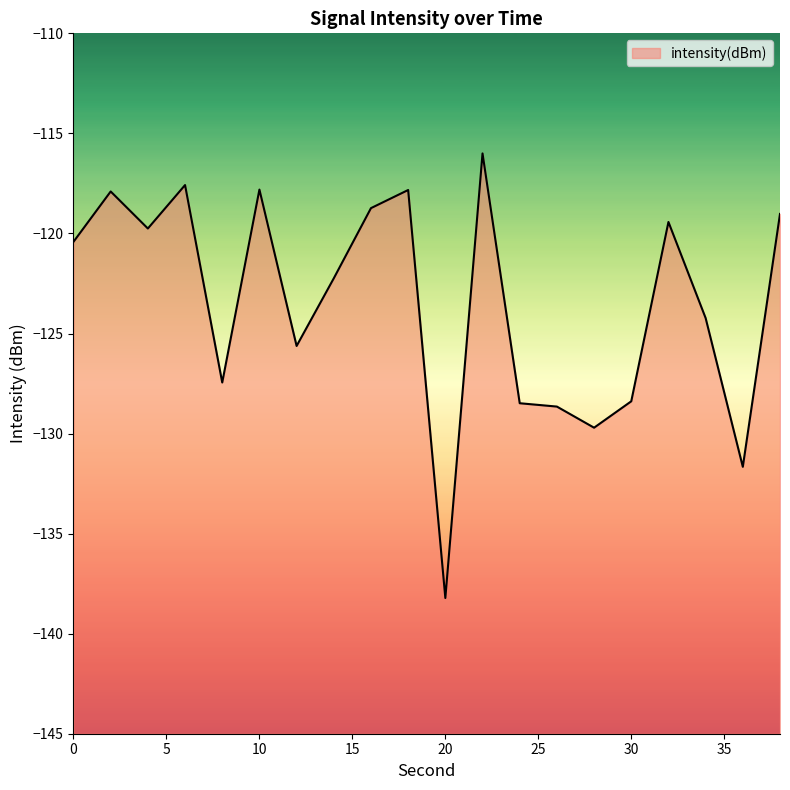

Reading right to left, list all the values displayed in this chart.

38=-119.0	36=-131.7	34=-124.2	32=-119.4	30=-128.4	28=-129.7	26=-128.7	24=-128.5	22=-116.0	20=-138.2	18=-117.8	16=-118.7	14=-122.2	12=-125.6	10=-117.8	8=-127.4	6=-117.6	4=-119.8	2=-117.9	0=-120.4